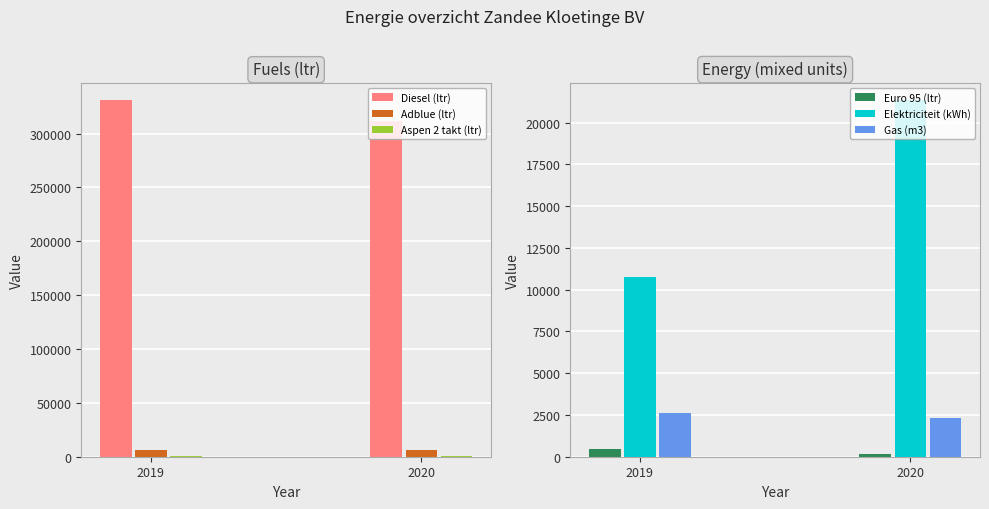

Which category has the highest value across all series?

2019